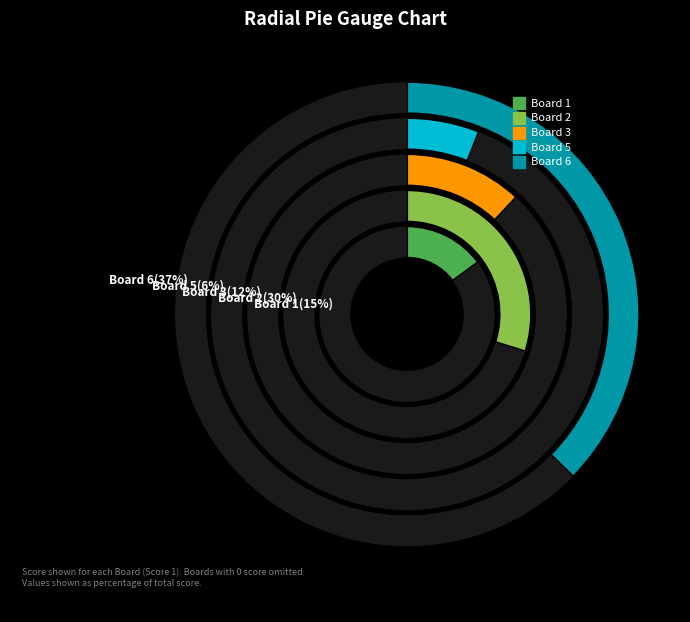

What percentage is the Board 6 slice, to the nearest percent?

37%